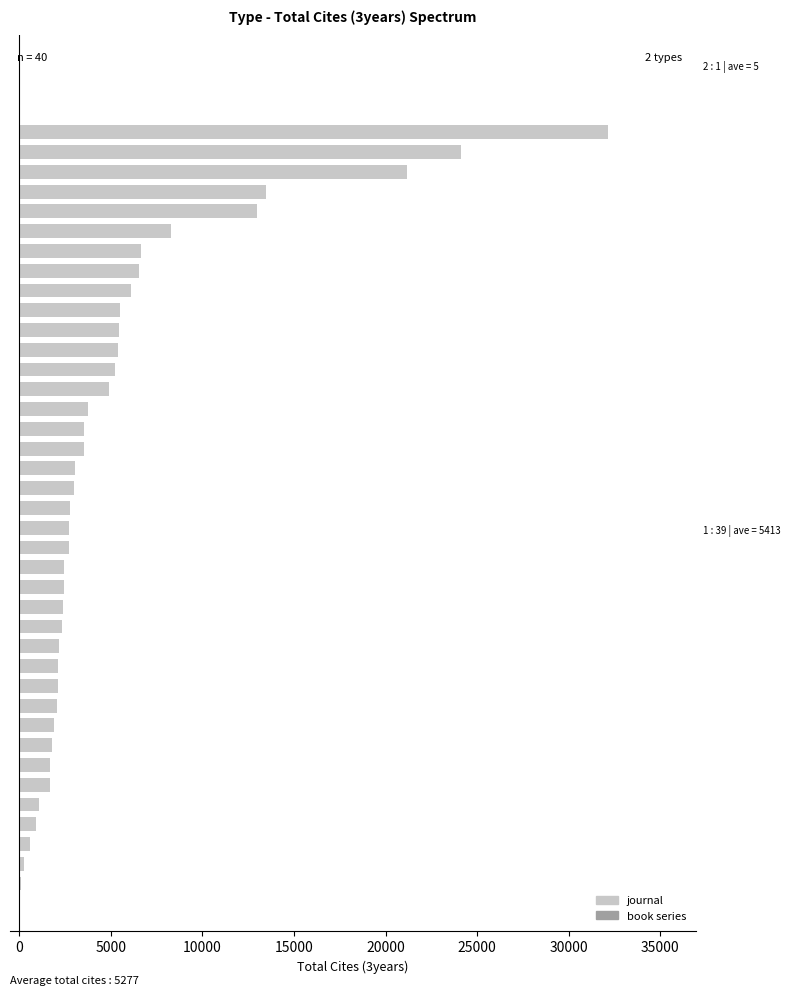

What is the difference between the maximum and minimum values?

32040